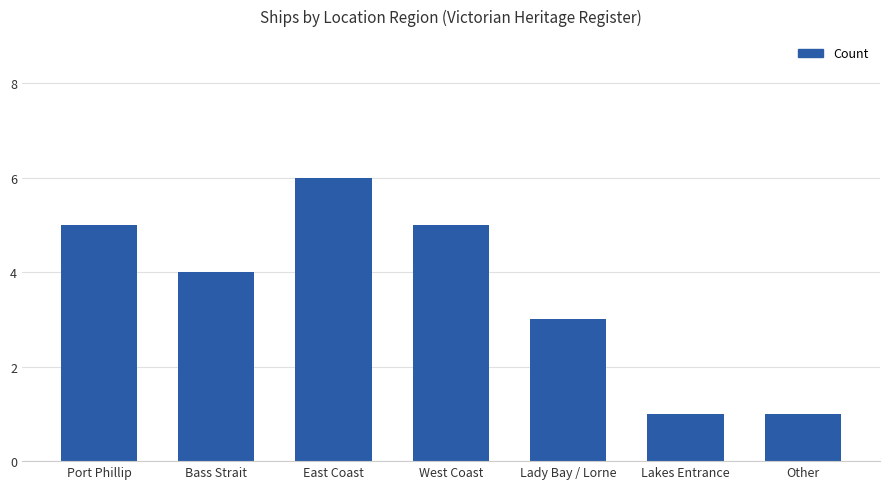

Reading left to right, list all the values displayed in this chart.

Port Phillip=5	Bass Strait=4	East Coast=6	West Coast=5	Lady Bay / Lorne=3	Lakes Entrance=1	Other=1